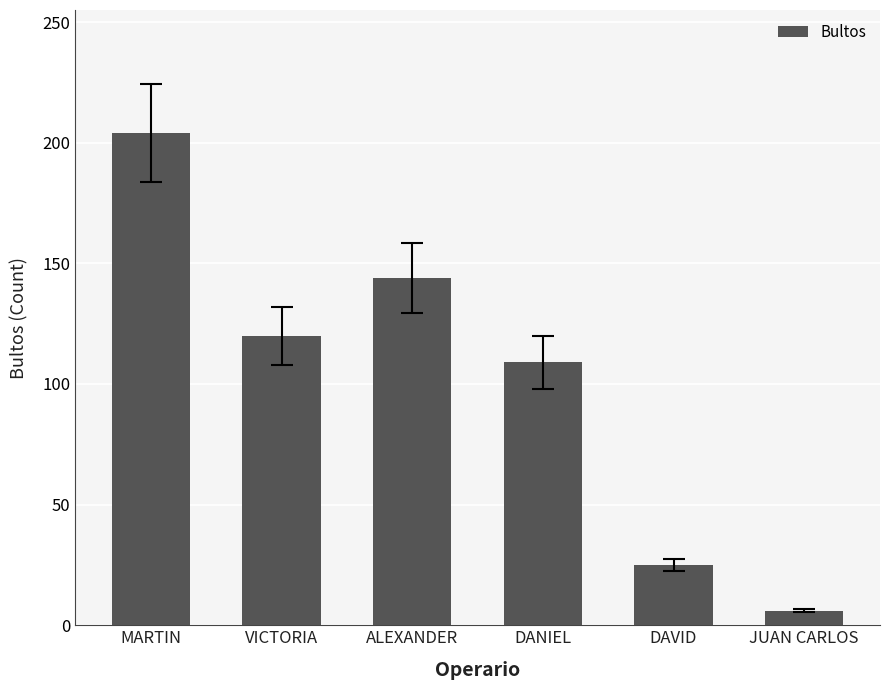

What is the value of the 2nd bar from the left?

120